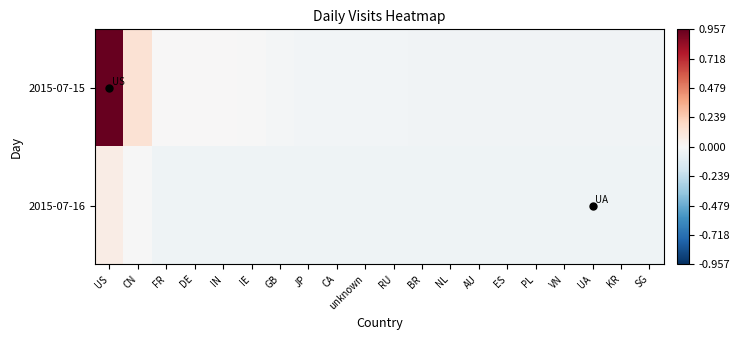

Between CA and ES, which is larger?

CA